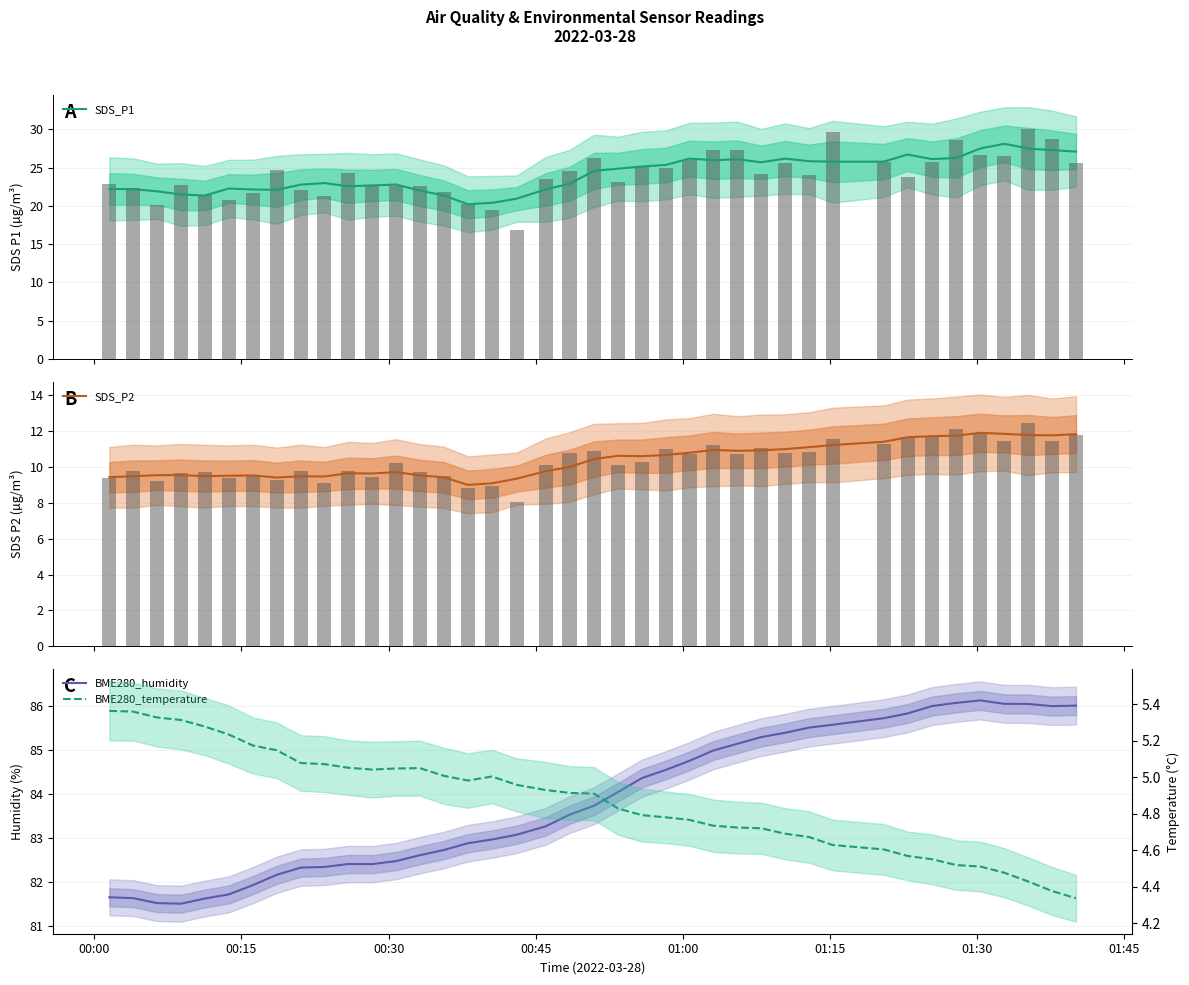

What is the lowest value of the SDS_P1 series?

20.2